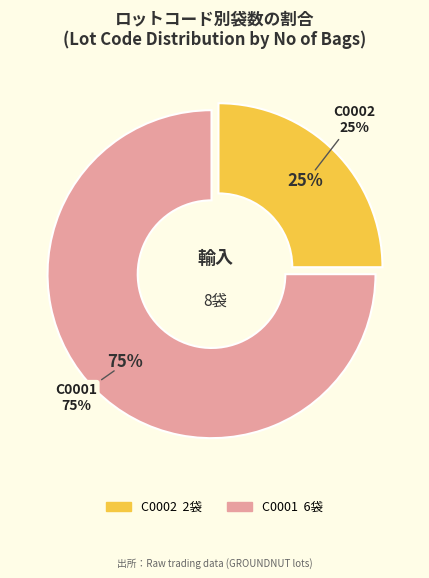

To the nearest percent, what portion does C0001 represent?

75%